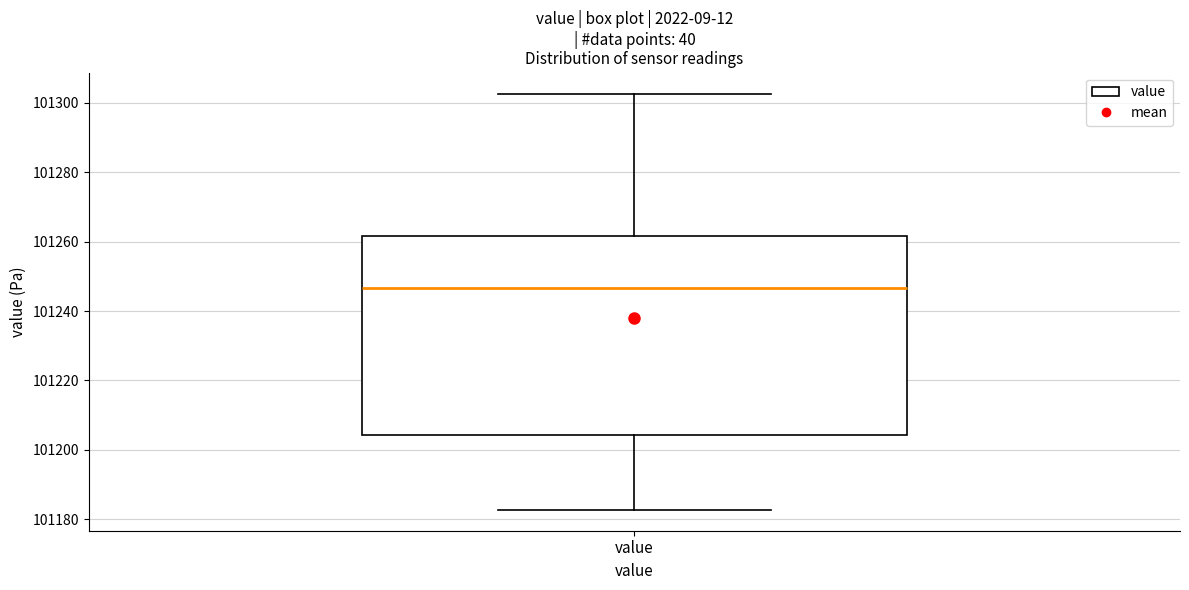

Read this box plot against the y-axis: the position of the median line, the range covered by the box, and the ends of both whiskers. The values are not printed on the chart, so give them approximately, as read against the axis.

median 101246, box 101204 to 101262, whiskers 101182 to 101302